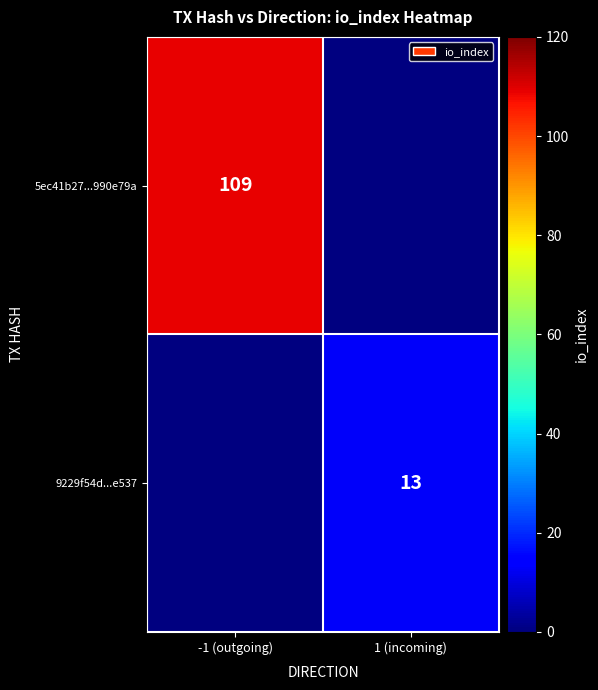

Is it true that 9229f54d...e537 equals 23 at 1 (incoming)?

False